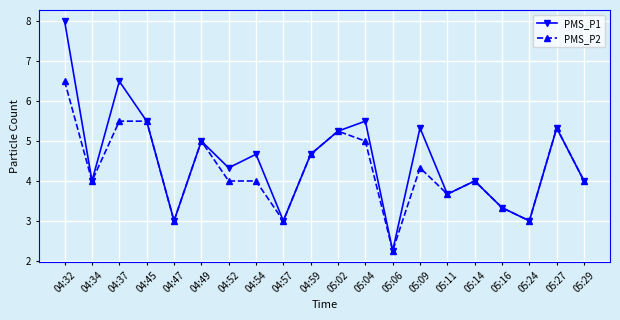

Where is the first local minimum for PMS_P2?

04:34